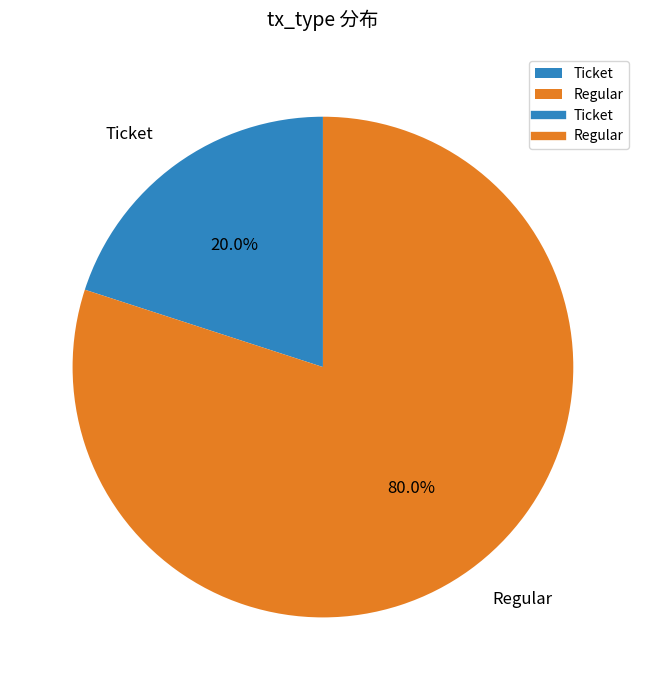

Rank the categories by value from lowest to highest.

Ticket, Regular